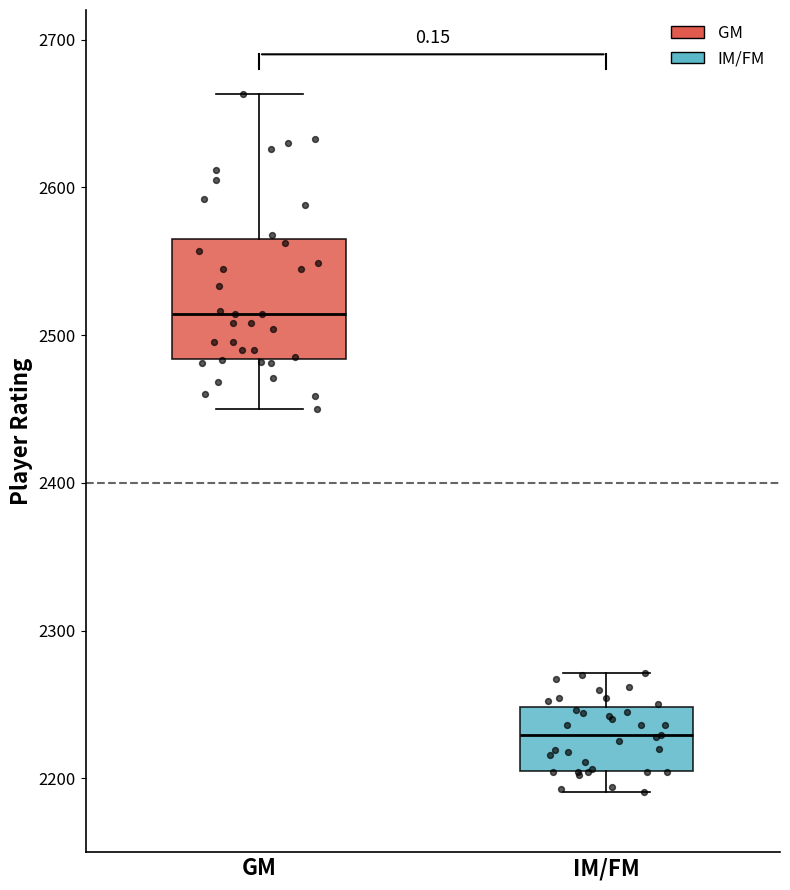

Which box is the tallest, from its lower edge to its upper edge?

GM